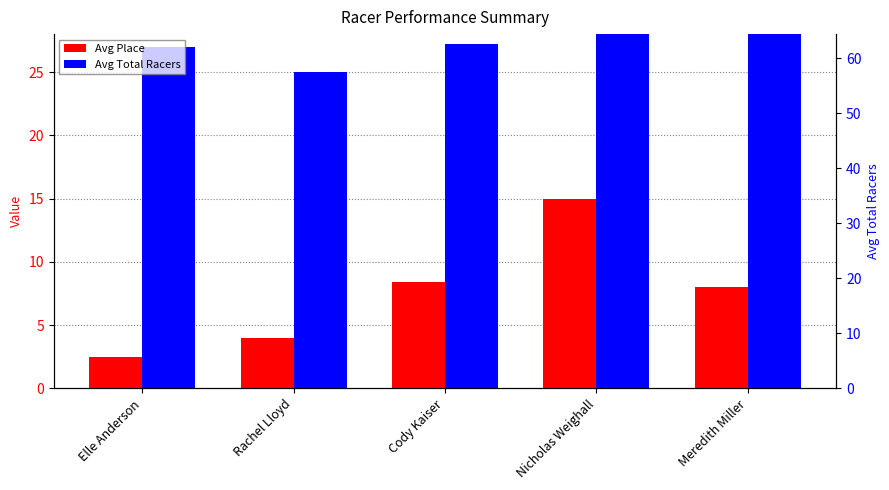

Which series changed the most between Elle Anderson and Nicholas Weighall?

Avg Total Racers